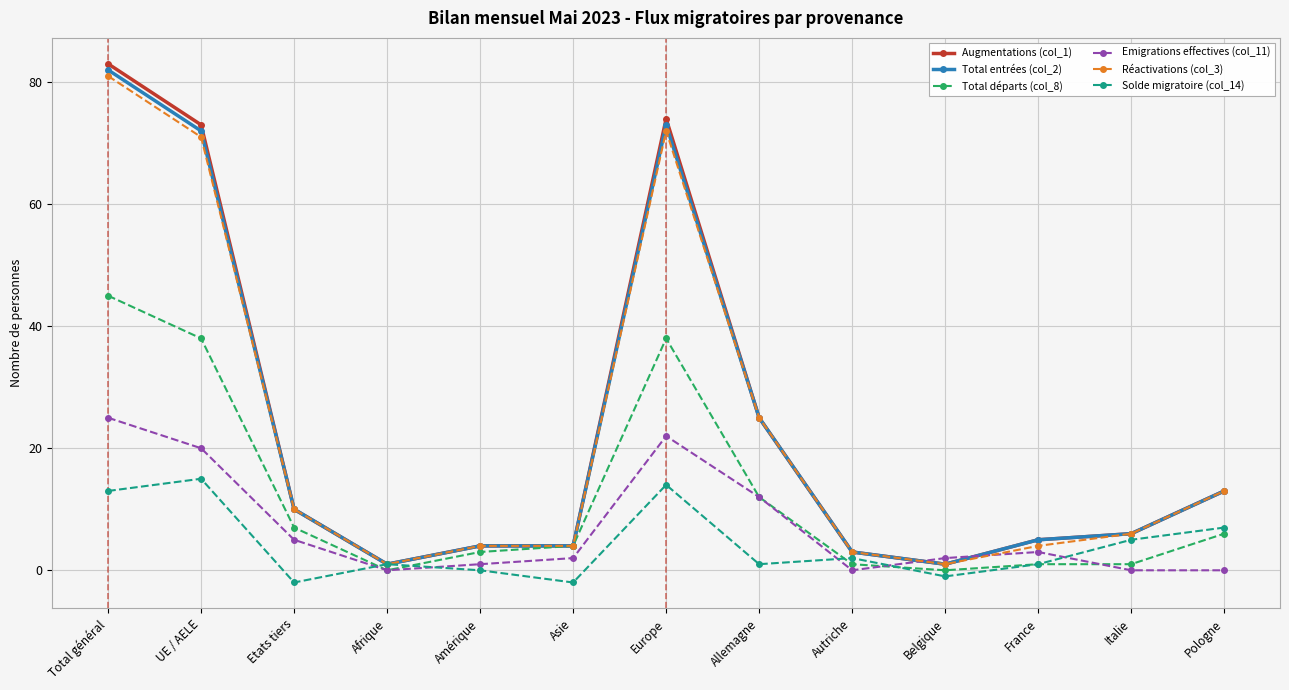

What position from the left is Pologne?

13